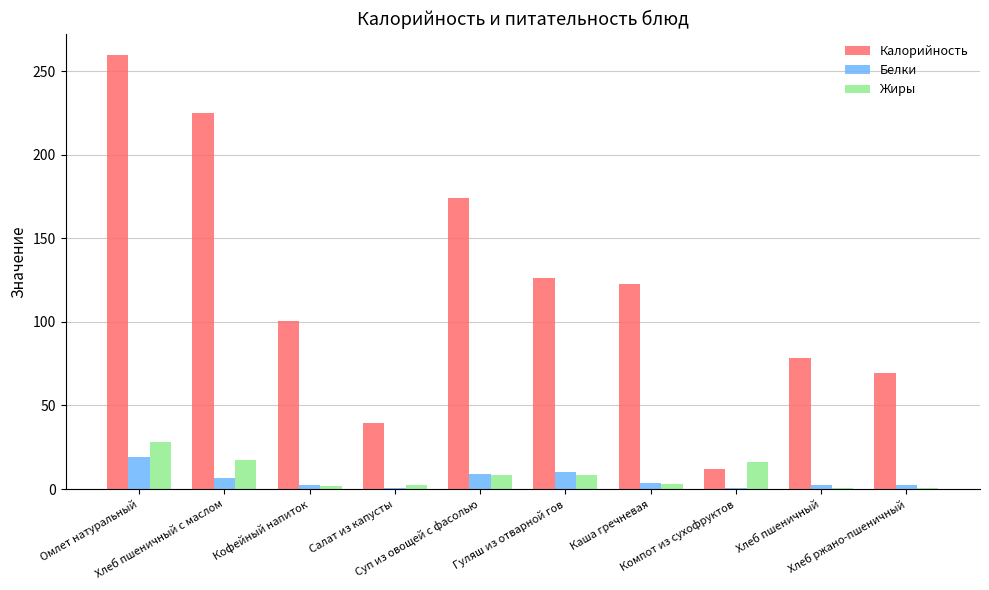

Which series has the largest total across all categories?

Калорийность